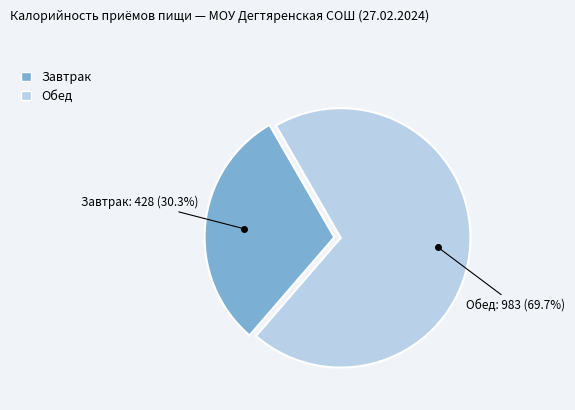

To the nearest percent, what percentage of the pie is Завтрак?

30%